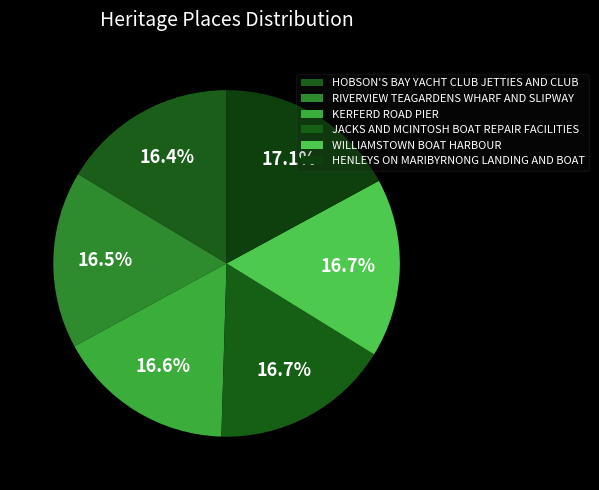

To the nearest percent, what is the average slice percentage?

17%